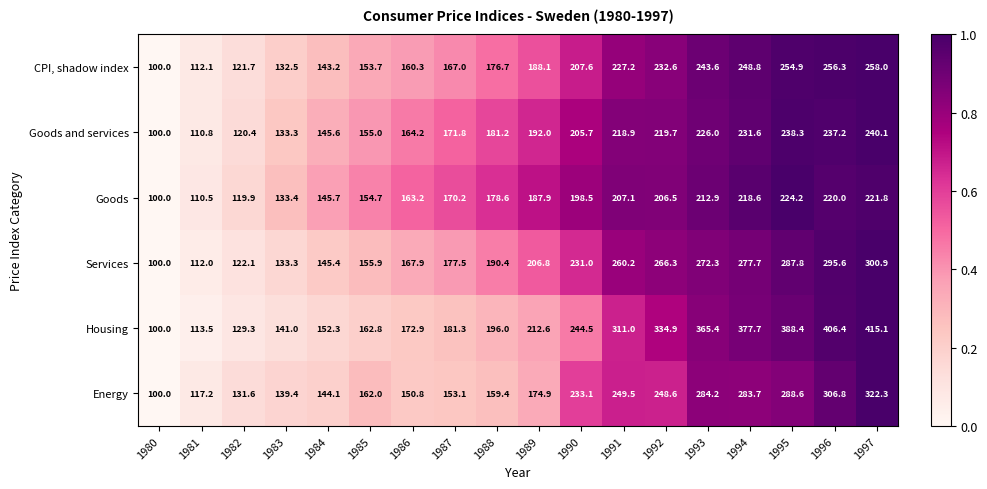

At which category does the chart reach its minimum across all series?

1980